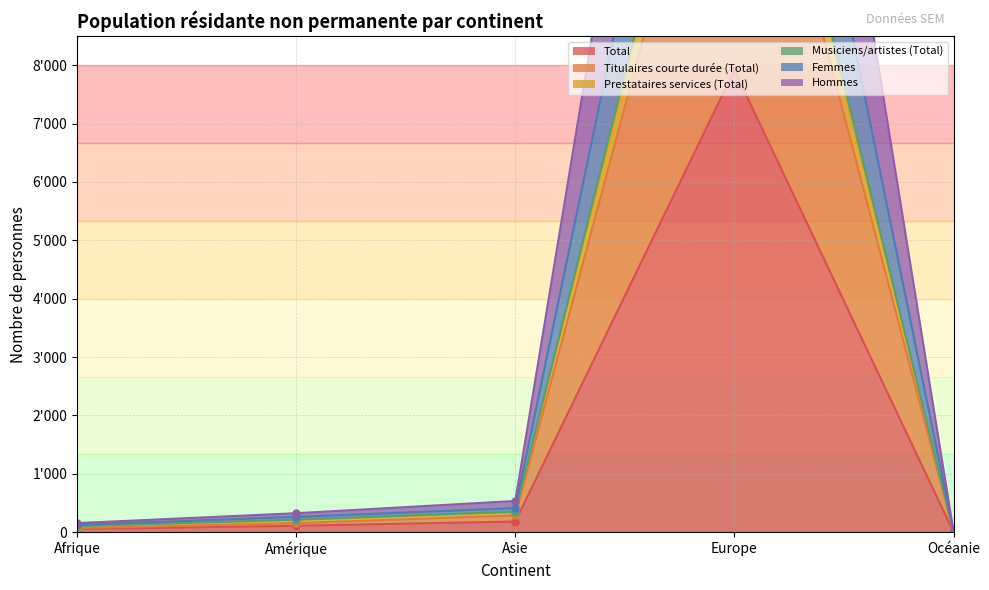

Where does the Musiciens/artistes (Total) series first go above 215?

Asie